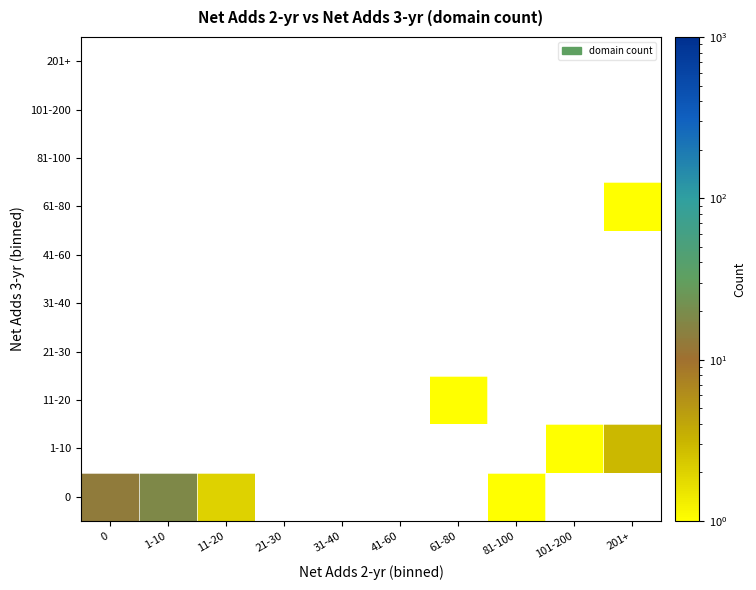

What is the greatest value displayed?

18.0